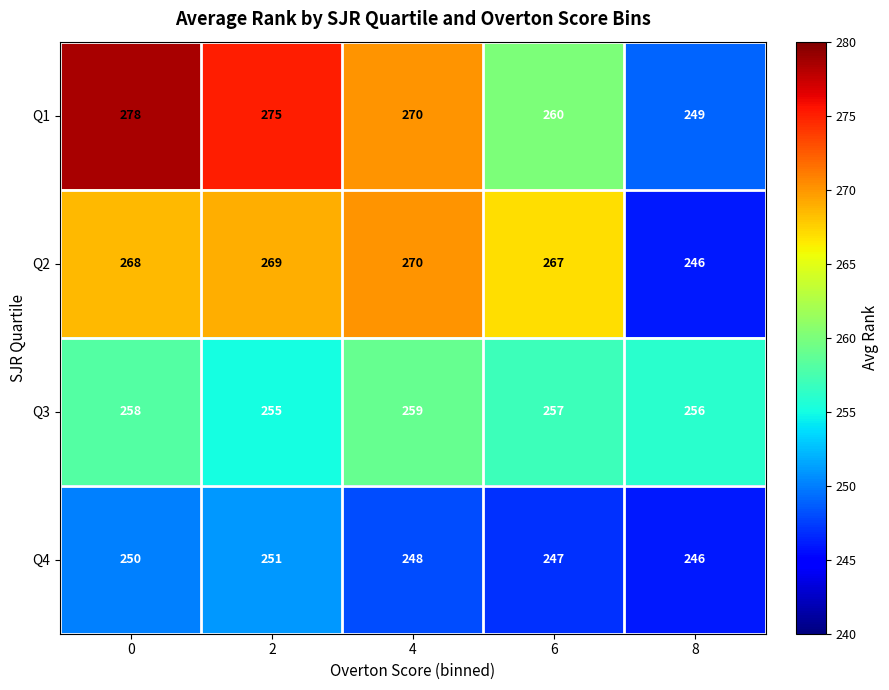

Is it true that Q1 equals 136 at 8?

False